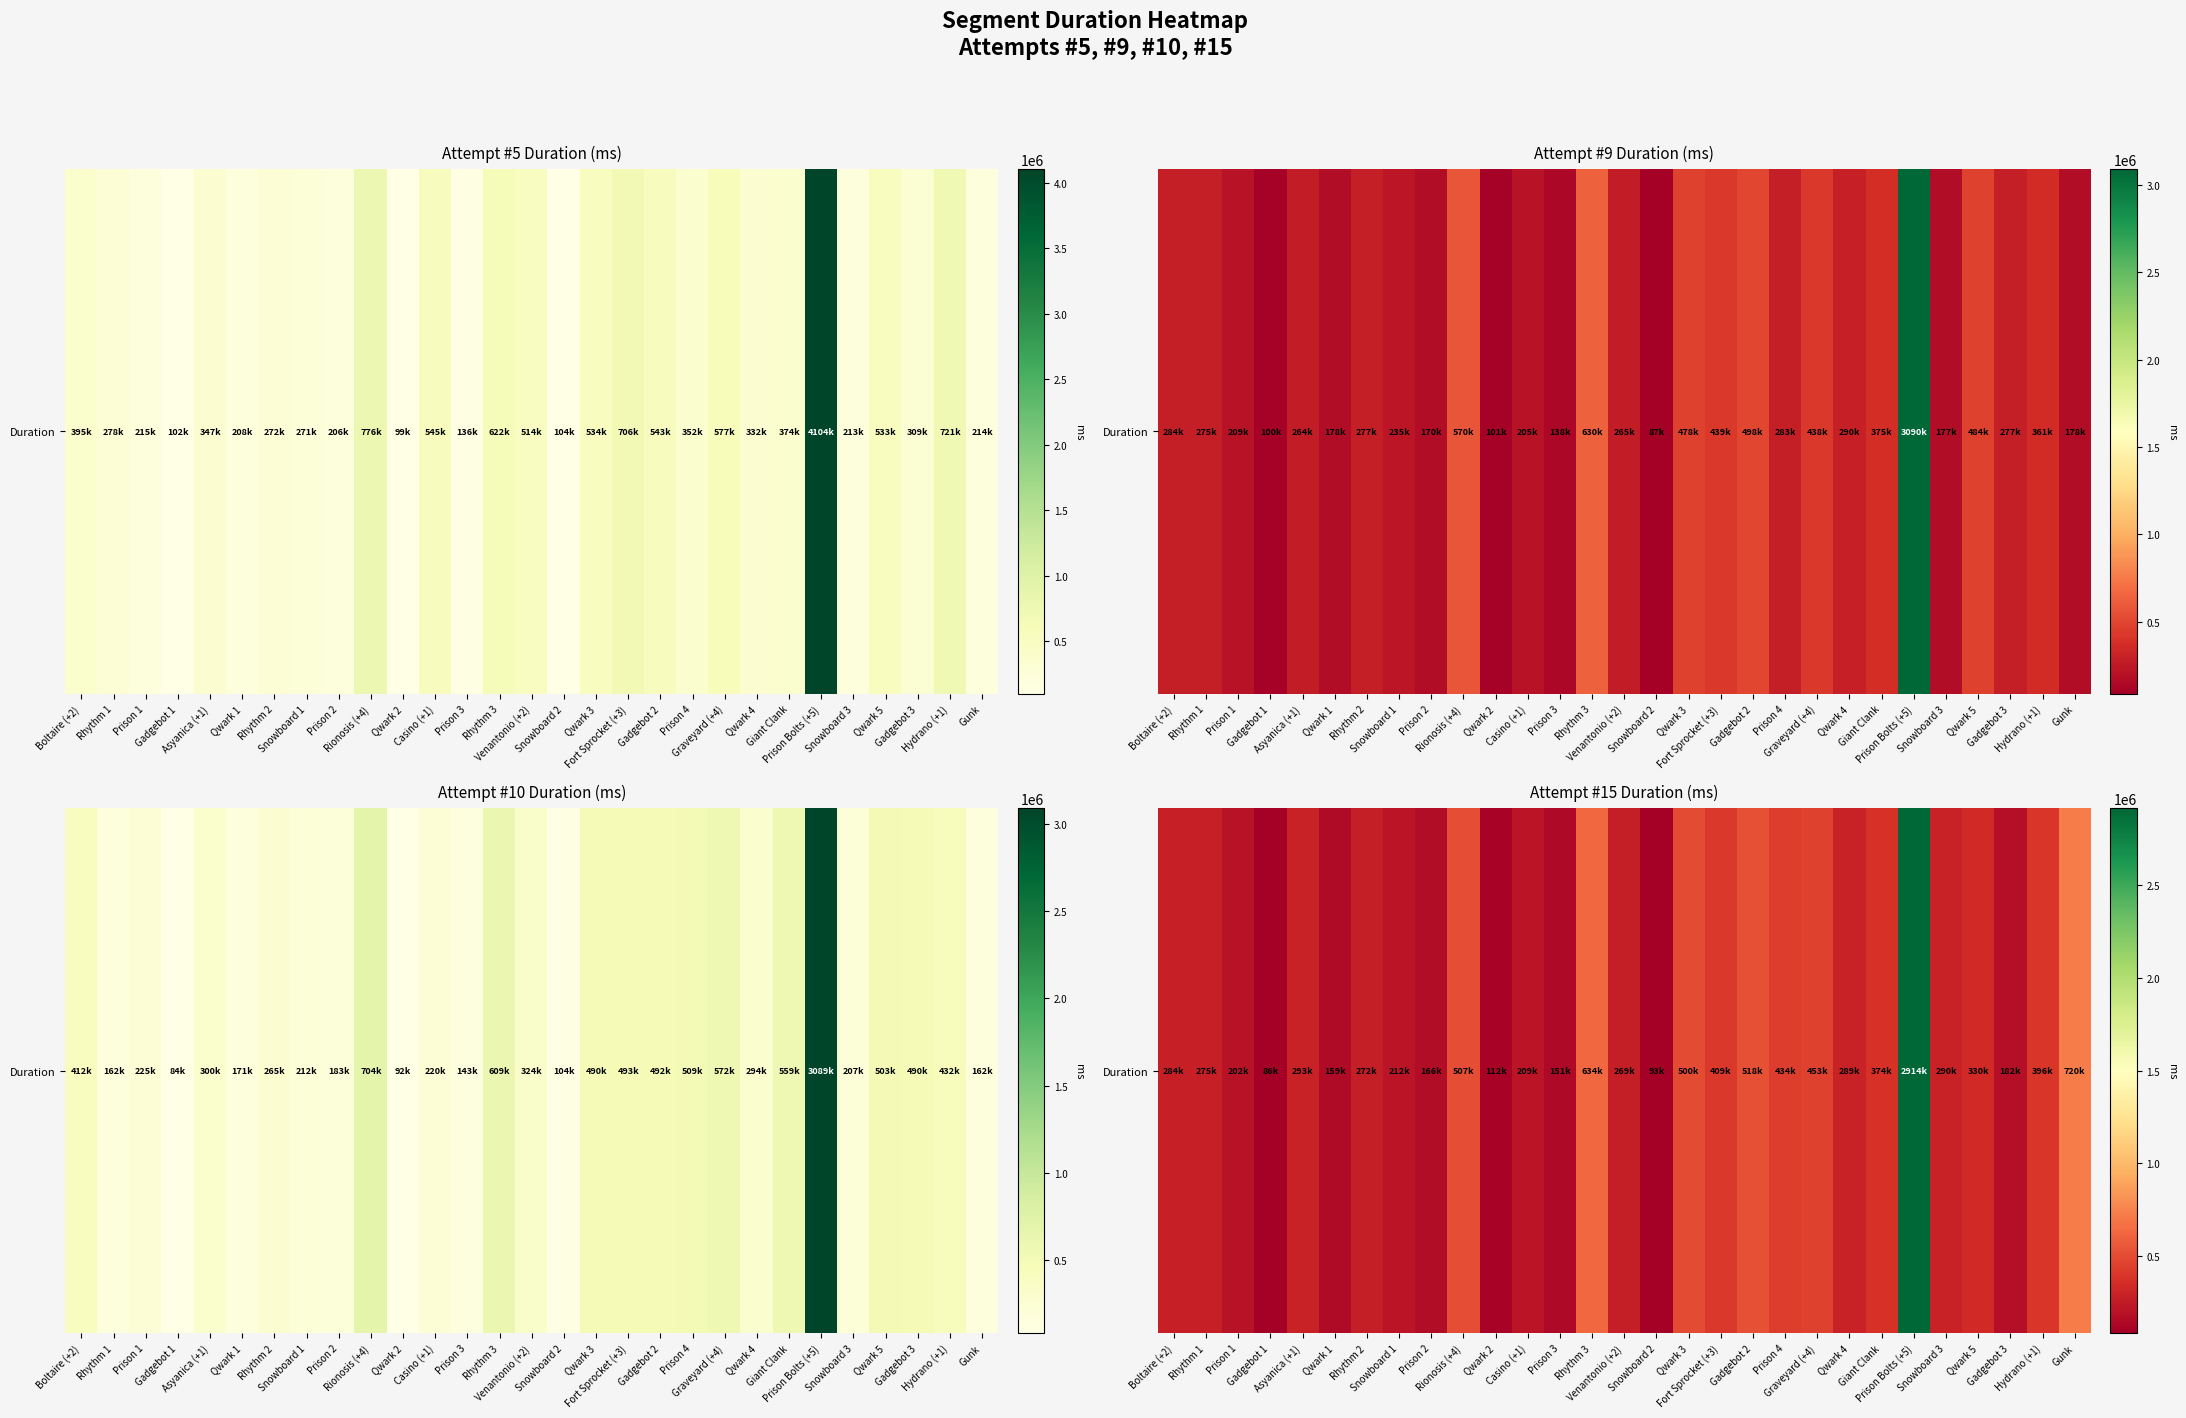

What is the change in value from Rhythm 1 to Rhythm 3?

+359485